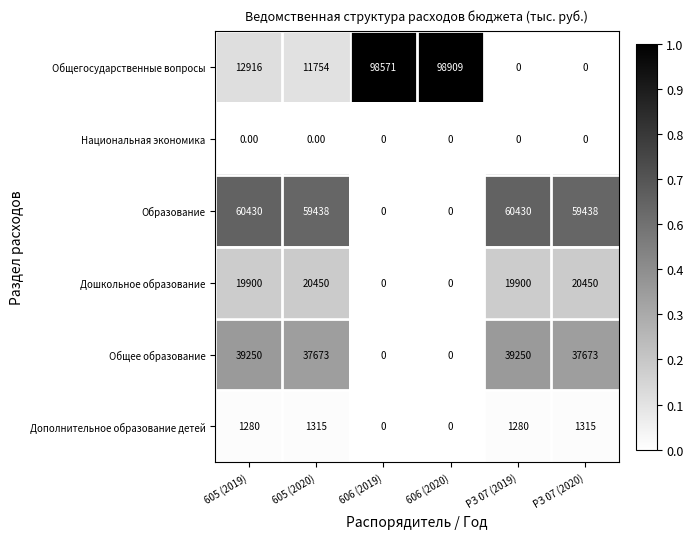

What is the spread (max minus min) of values at 606 (2020)?

98909